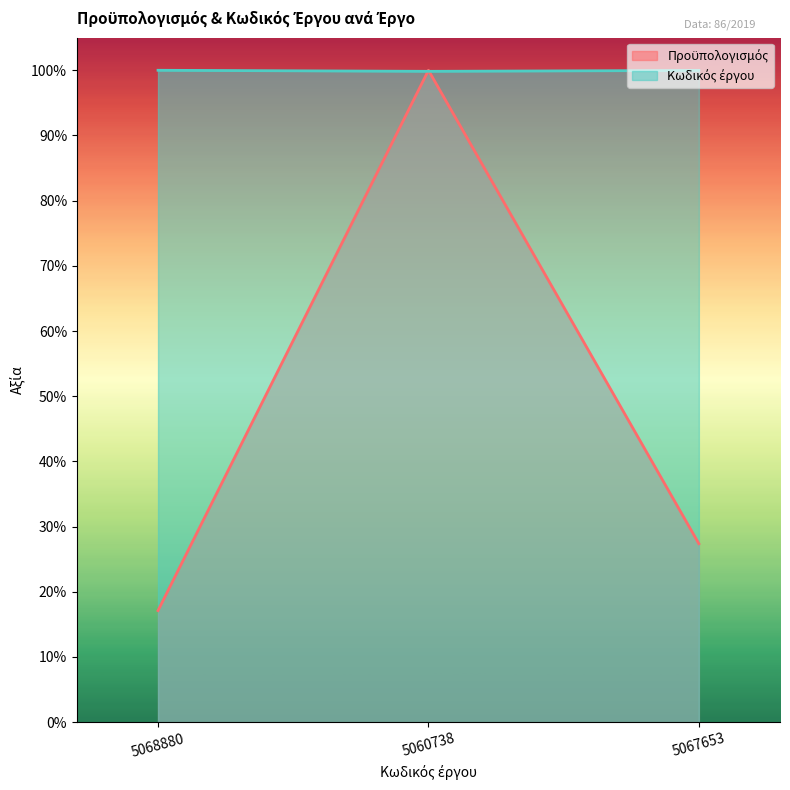

Where is Προϋπολογισμός nearest to the value 0?

5068880